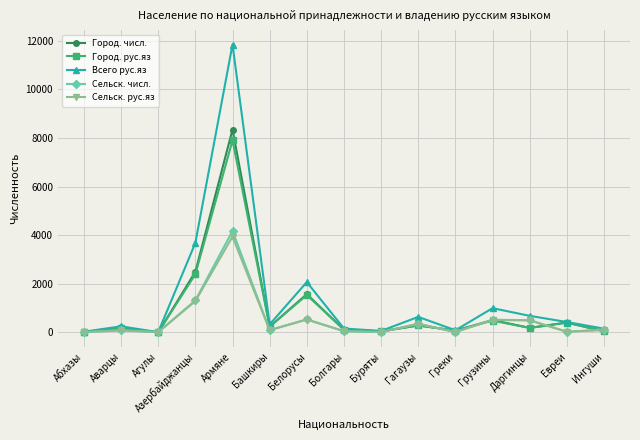

What is the difference between the Сельск. числ. values at Болгары and Азербайджанцы?

1265